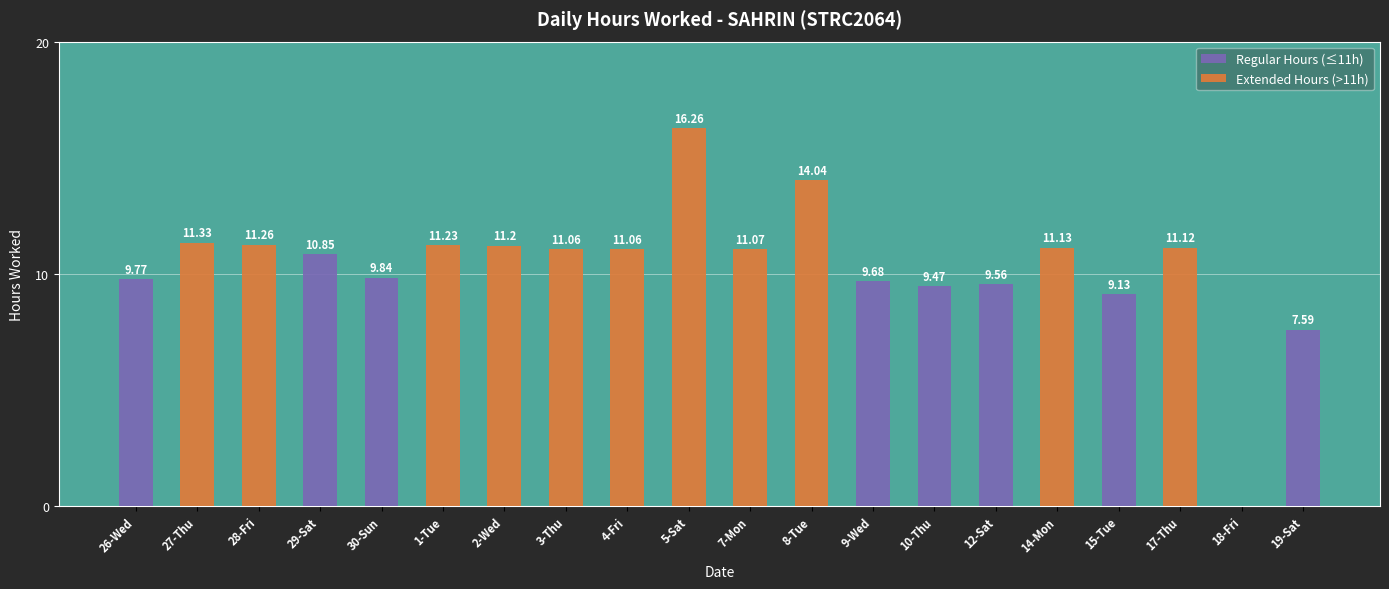

Rank the categories by value from lowest to highest.

18-Fri, 19-Sat, 15-Tue, 10-Thu, 12-Sat, 9-Wed, 26-Wed, 30-Sun, 29-Sat, 3-Thu, 4-Fri, 7-Mon, 17-Thu, 14-Mon, 2-Wed, 1-Tue, 28-Fri, 27-Thu, 8-Tue, 5-Sat